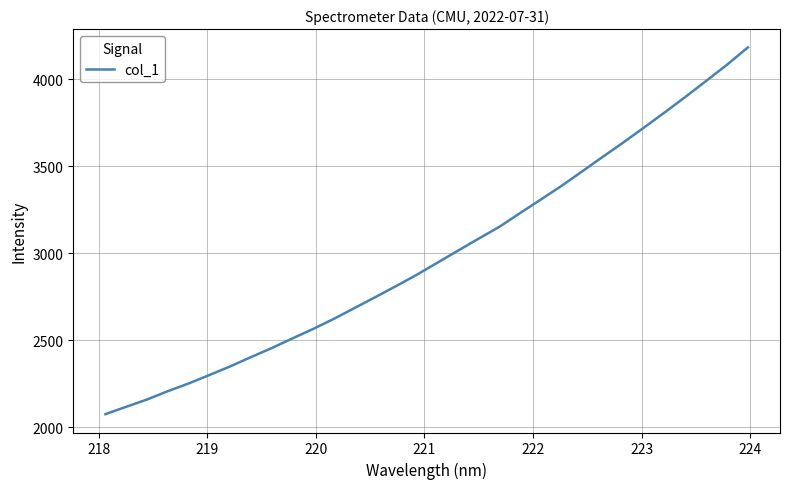

Does the chart have visible grid lines?

Yes